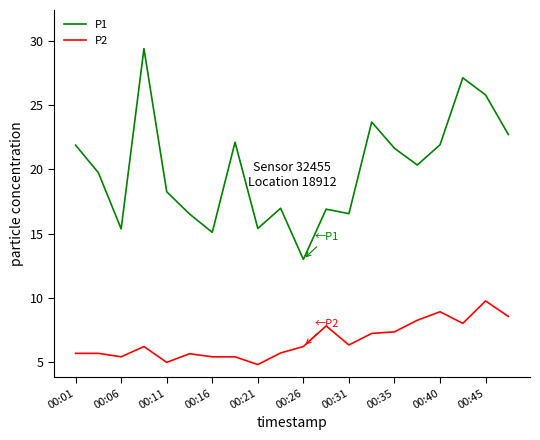

What are all the series names shown in the legend?

P1, P2